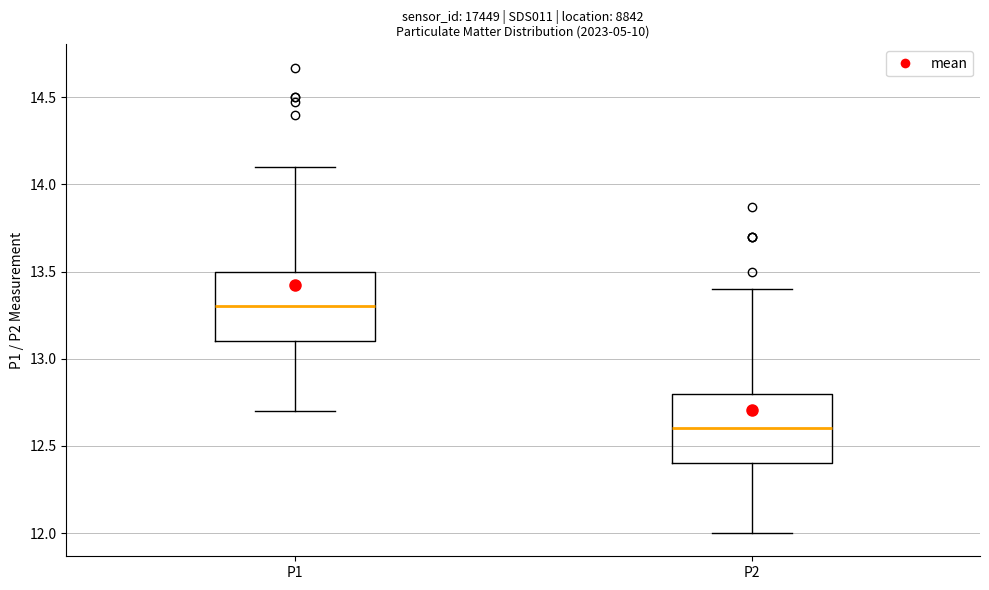

Reading left to right, transcribe this box plot: for each box, give where its median line is, the range the box spans, and where its two whiskers end, as read against the y-axis. The values are not printed on the chart, so give them approximately, as read against the axis.

P1: median 13.3, box 13.1 to 13.5, whiskers 12.7 to 14.1
P2: median 12.6, box 12.4 to 12.8, whiskers 12.0 to 13.4